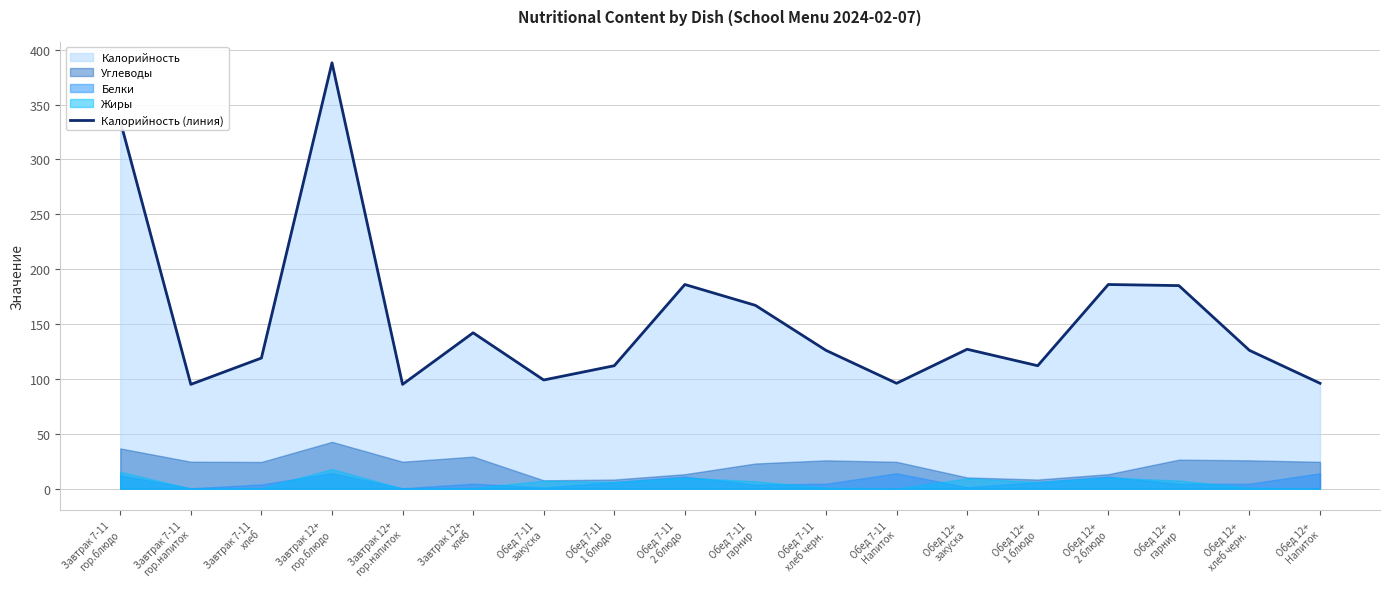

How many points are higher than both their immediate neighbors (excluding endpoints)?

5